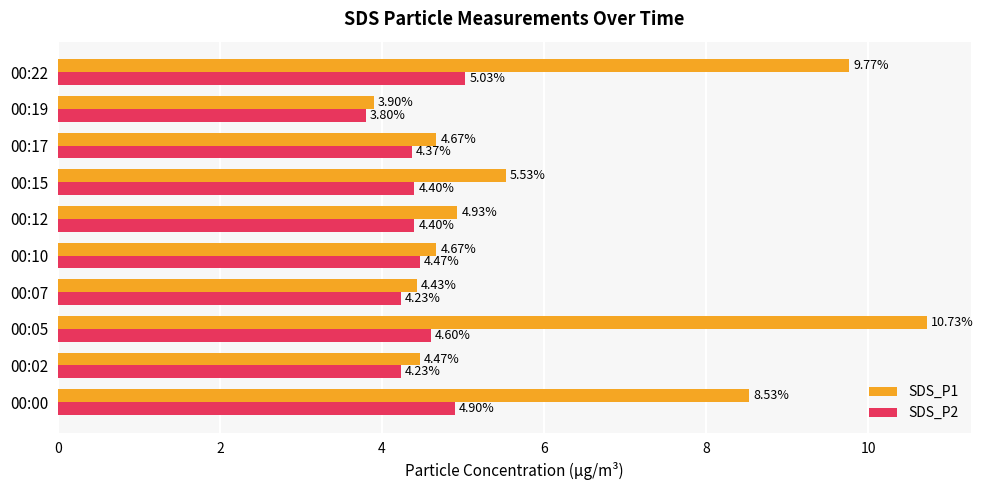

Between 00:02 and 00:10, which series saw the biggest shift?

SDS_P2